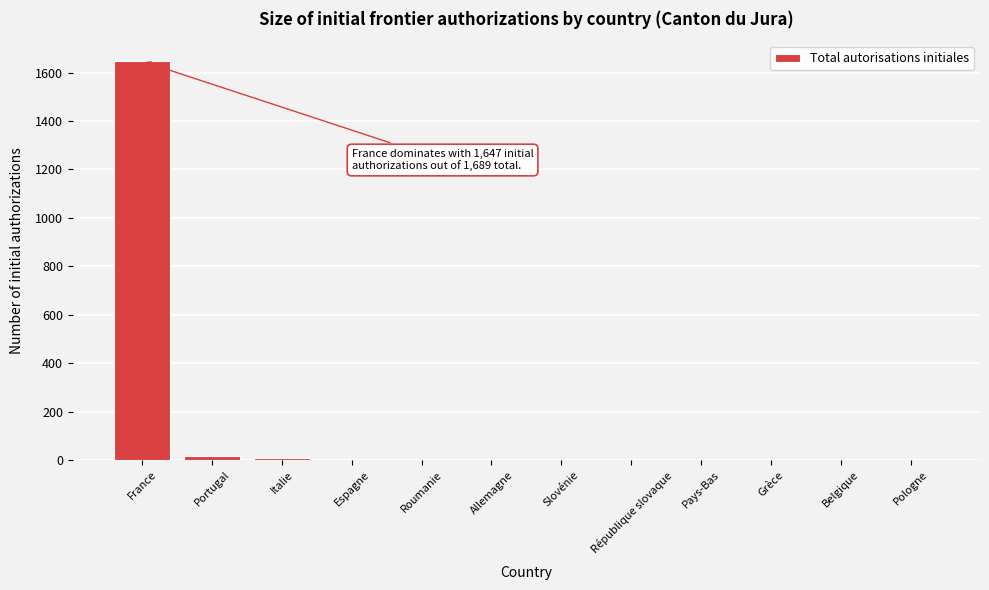

What is the greatest value displayed?

1647